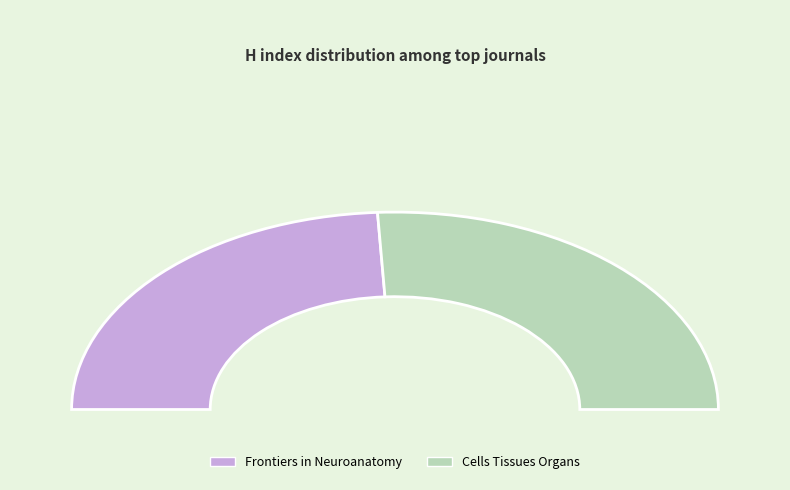

Which slice is the smallest?

Frontiers in Neuroanatomy